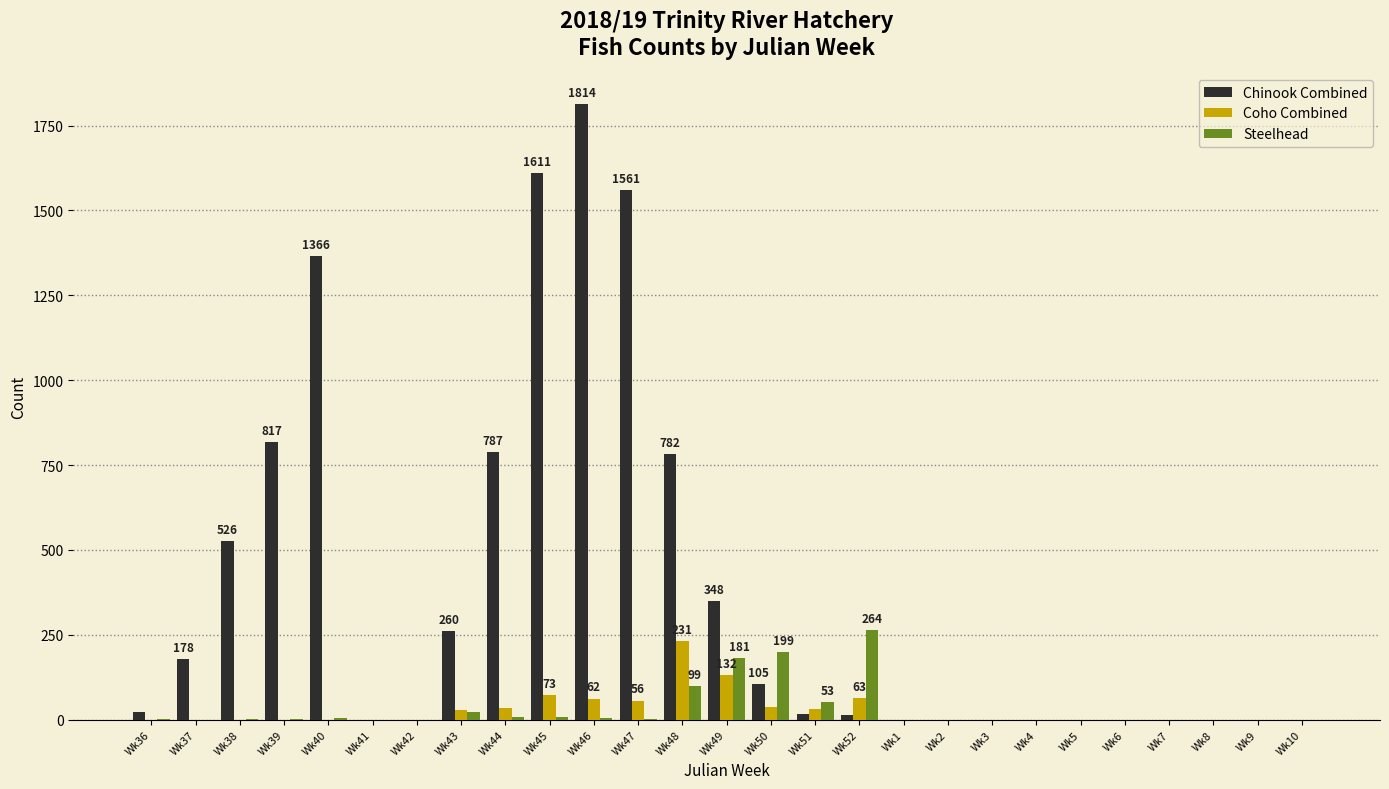

What is the sum of all Chinook Combined values?

10204